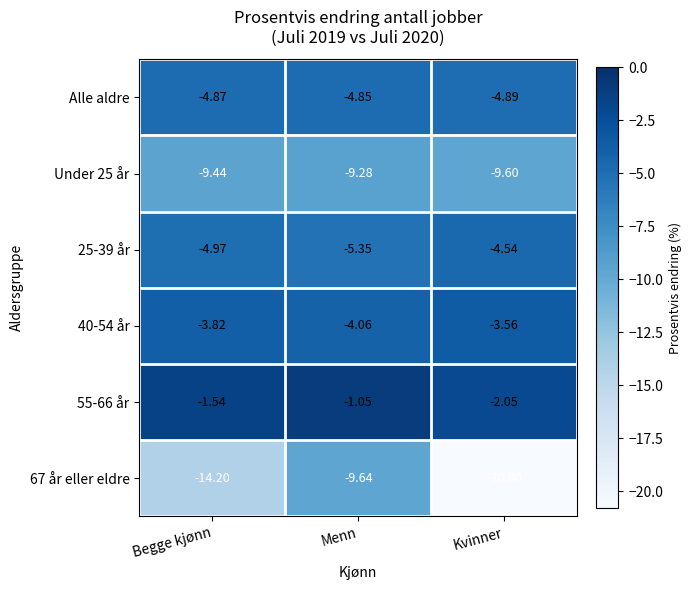

What is the spread (max minus min) of values at Begge kjønn?

12.7